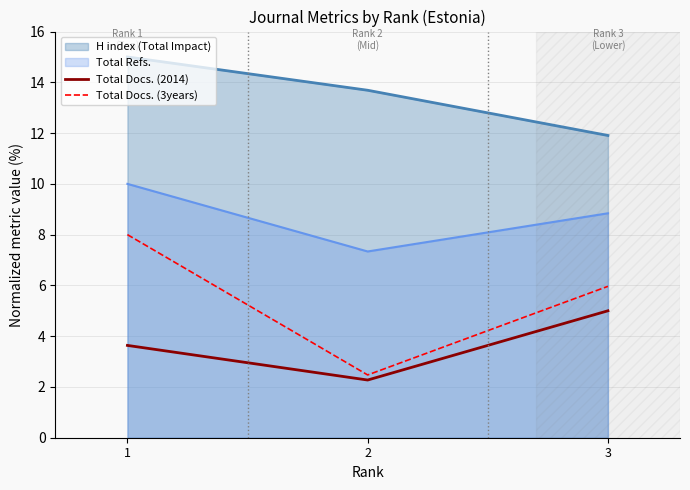

How many lines are shown in the chart?

2